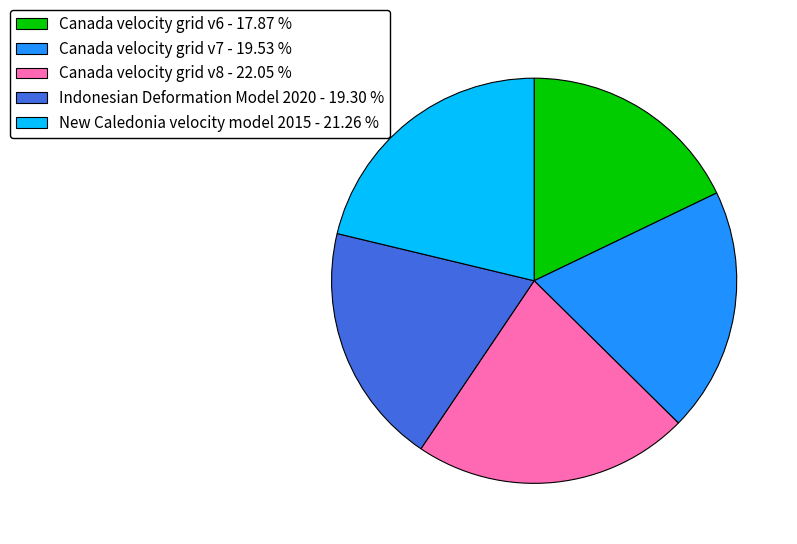

Does New Caledonia velocity model 2015 account for over 50% of the chart?

No